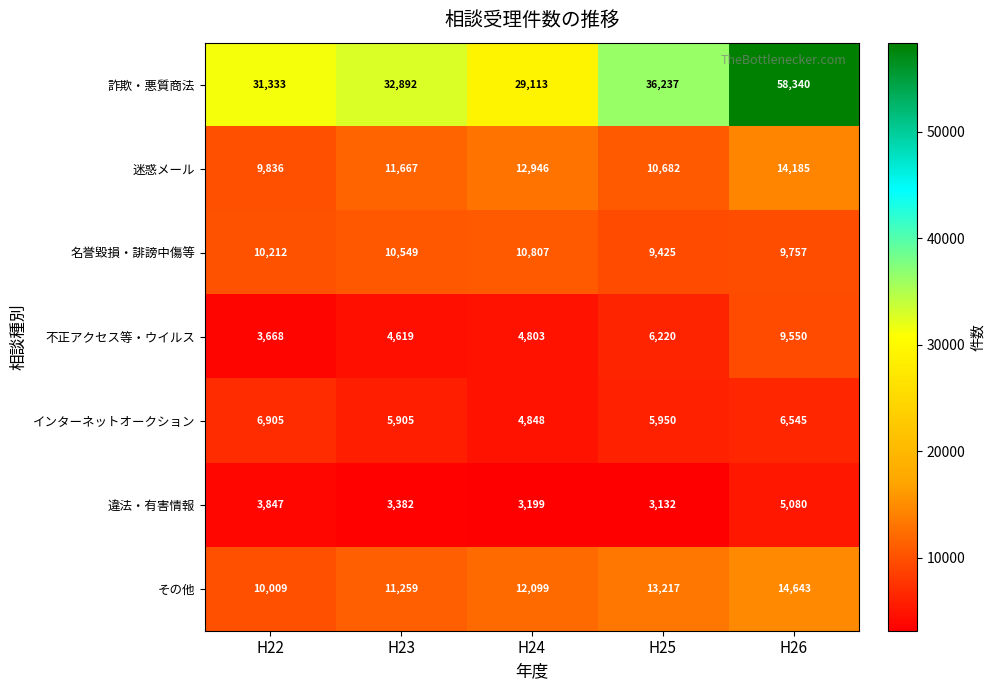

What is the maximum value shown in the chart?

58340